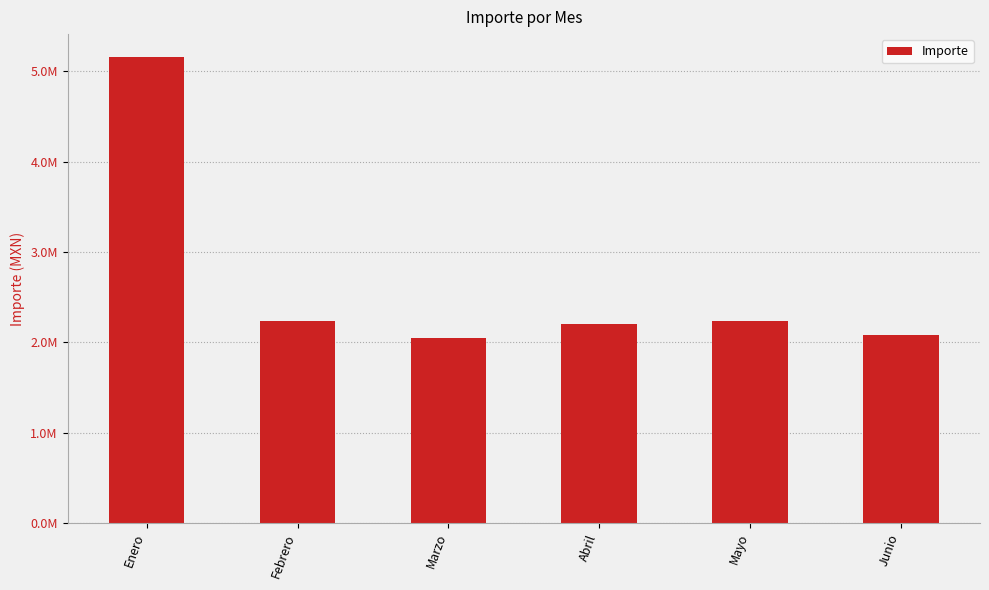

Count the number of data series in this chart.

1